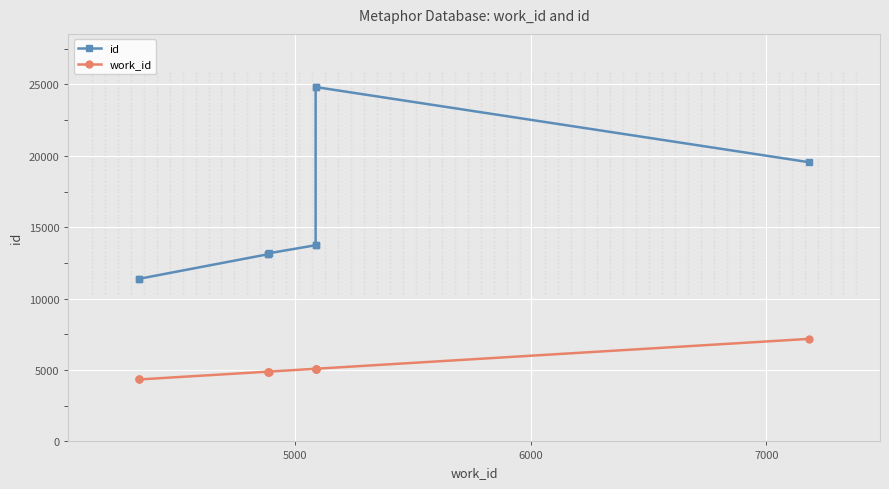

True or false: work_id has more than 0 points higher than both neighbors.

False